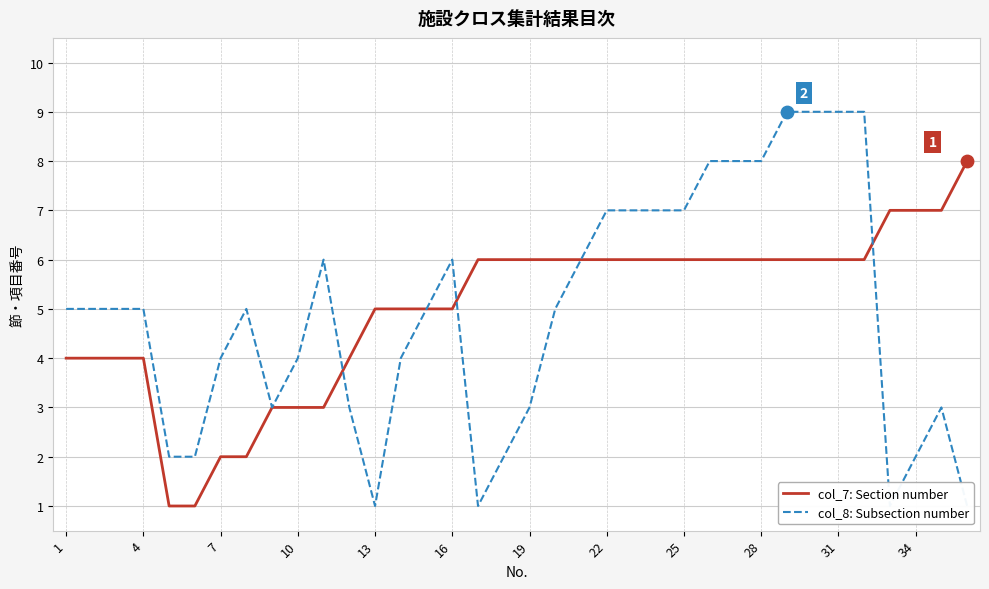

At how many categories does at least one series exceed 3?

33